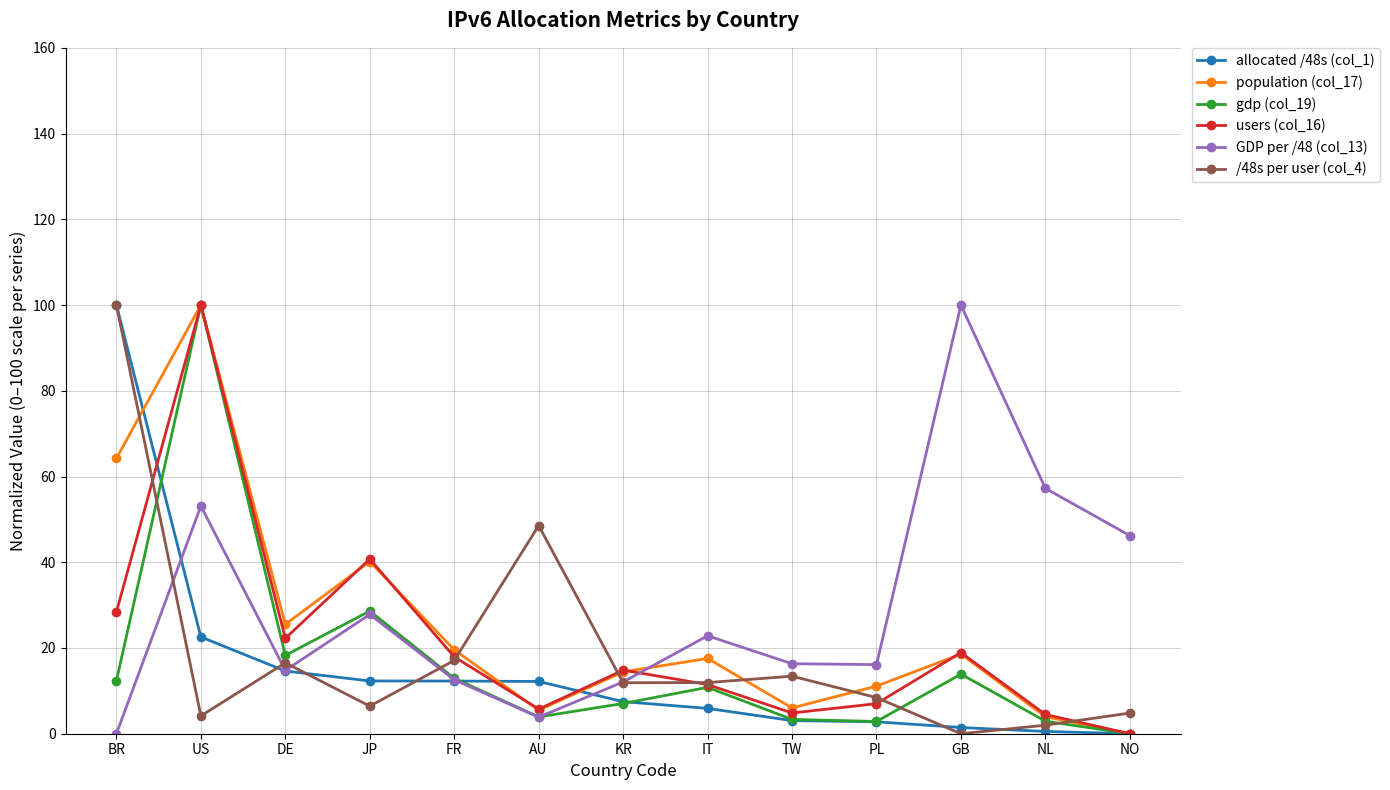

How many lines are shown in the chart?

6